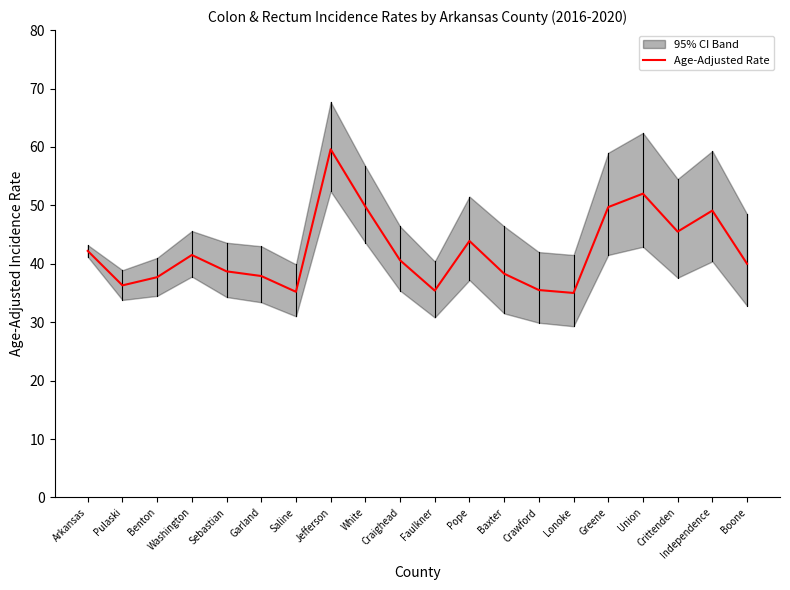

List the labels in order of value, largest first.

Jefferson, Union, White, Greene, Independence, Crittenden, Pope, Arkansas, Washington, Craighead, Boone, Sebastian, Baxter, Garland, Benton, Pulaski, Crawford, Faulkner, Saline, Lonoke